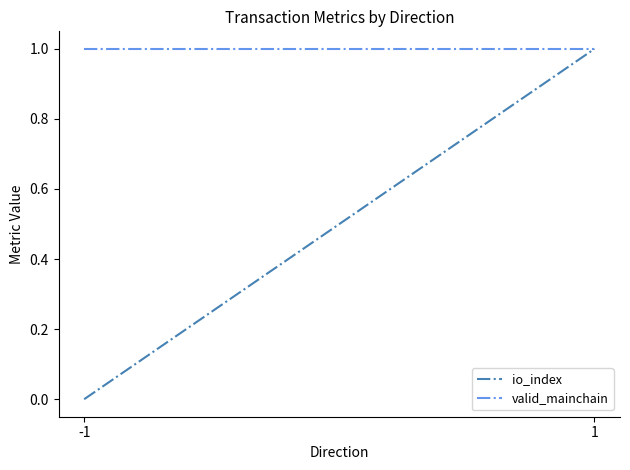

Count the io_index values in the range 0 to 1.

2